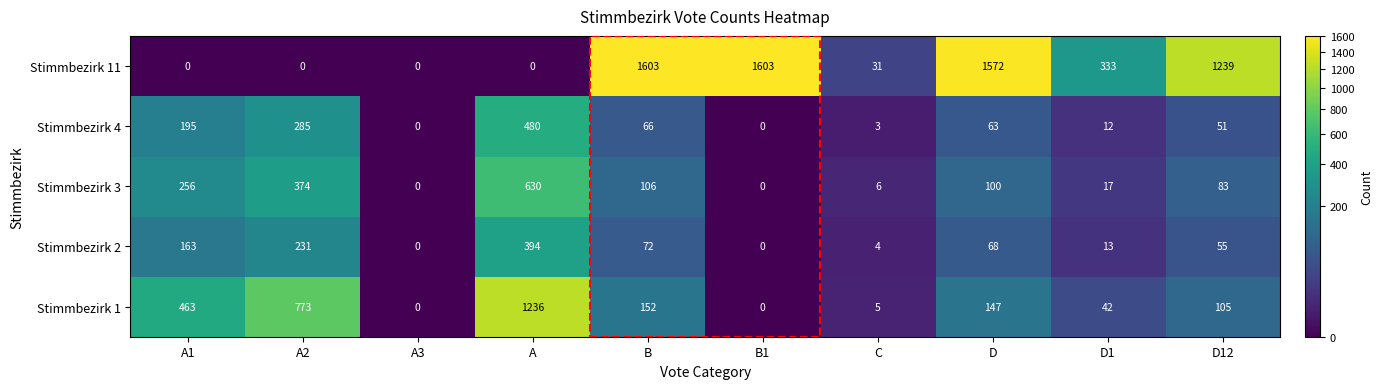

What is the approximate value of Stimmbezirk 2 at A?

394